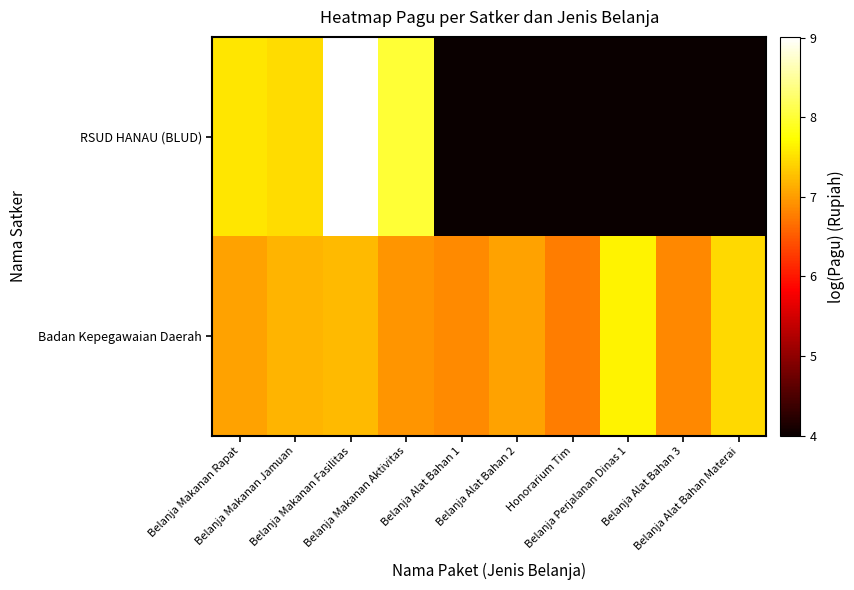

Which series has the largest range (max minus min)?

RSUD HANAU (BLUD)